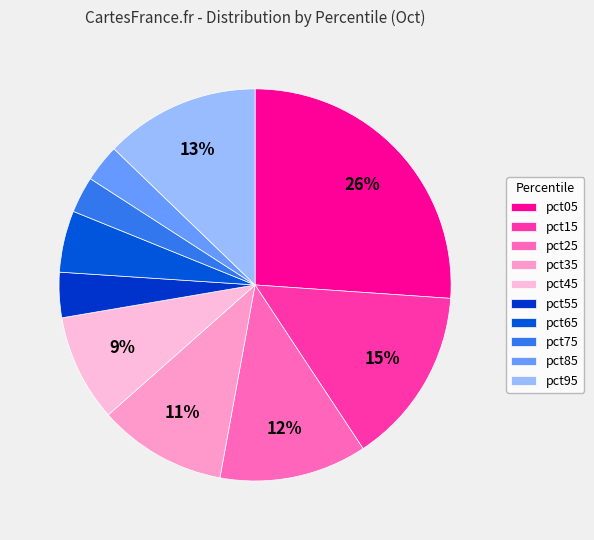

Which slice is the smallest?

pct75